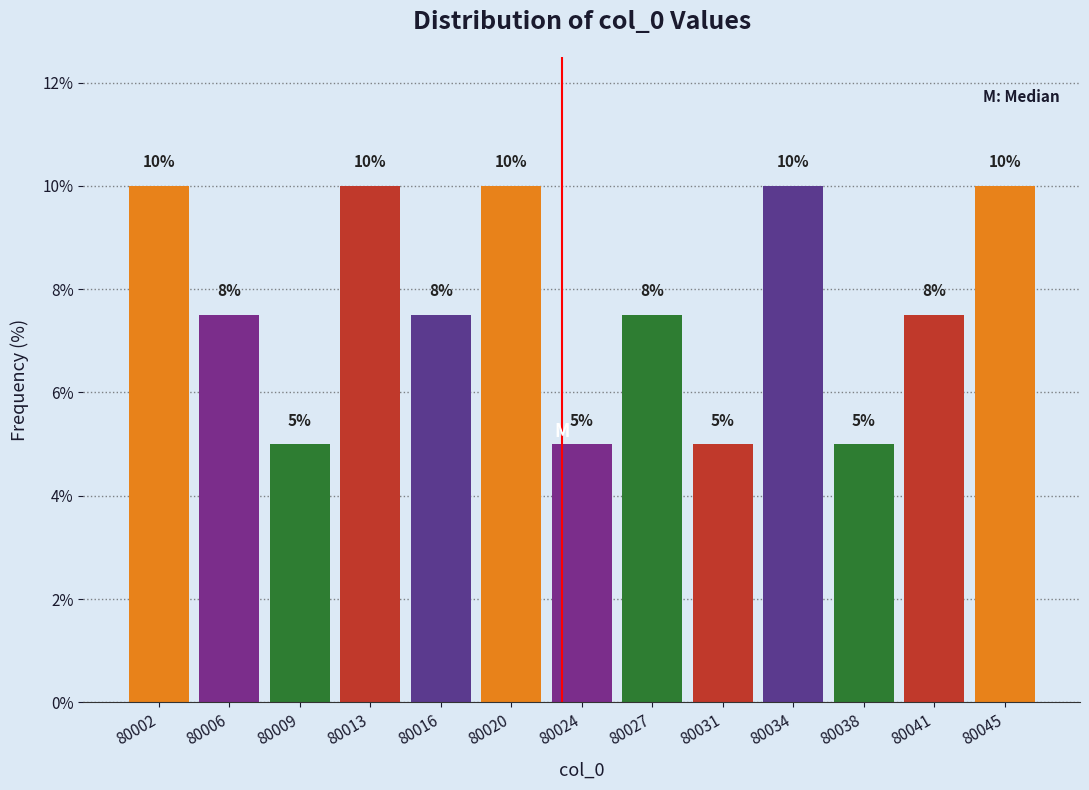

Between 80020 and 80024, which is larger?

80020